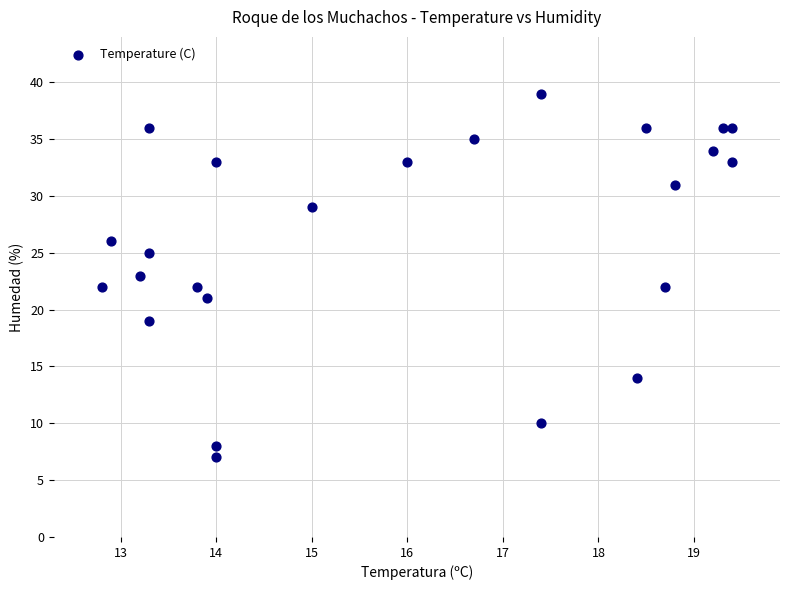

What is the range of Y values (max minus min)?

32